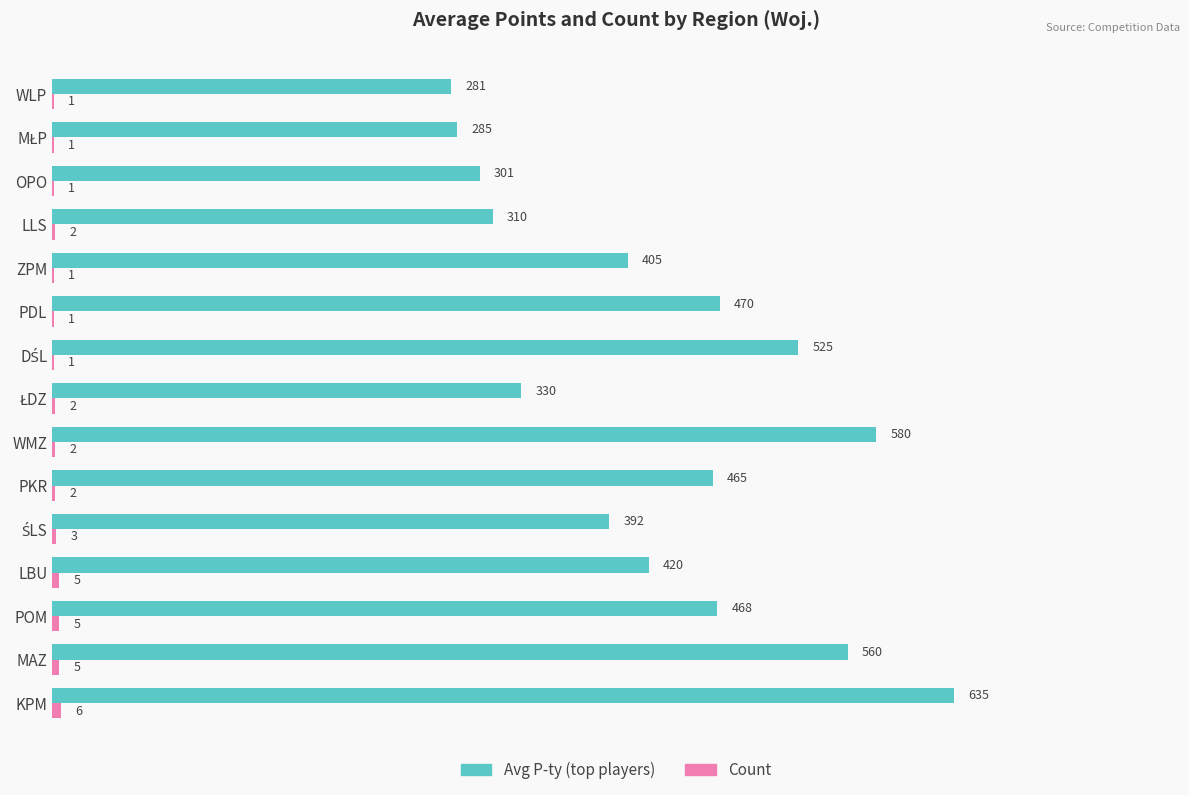

Between LBU and PKR, which series saw the biggest shift?

Avg P-ty (top players)